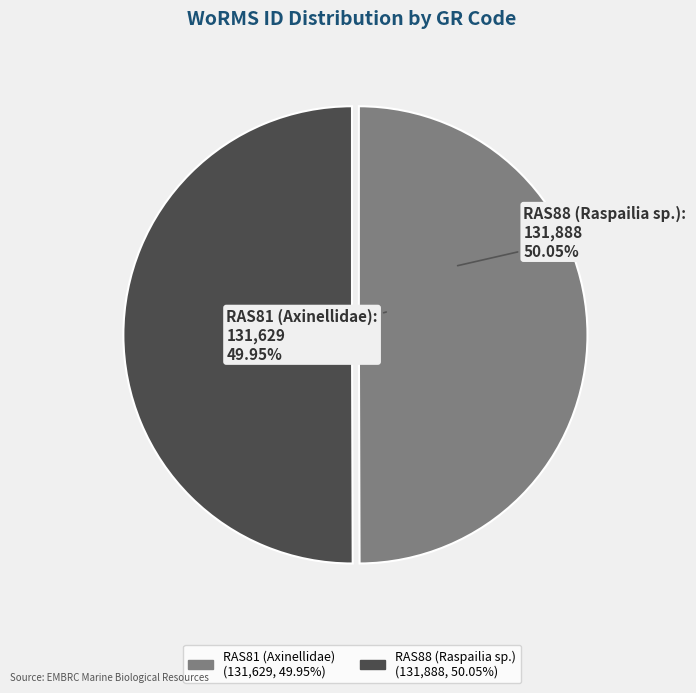

How many slices are in this pie chart?

2